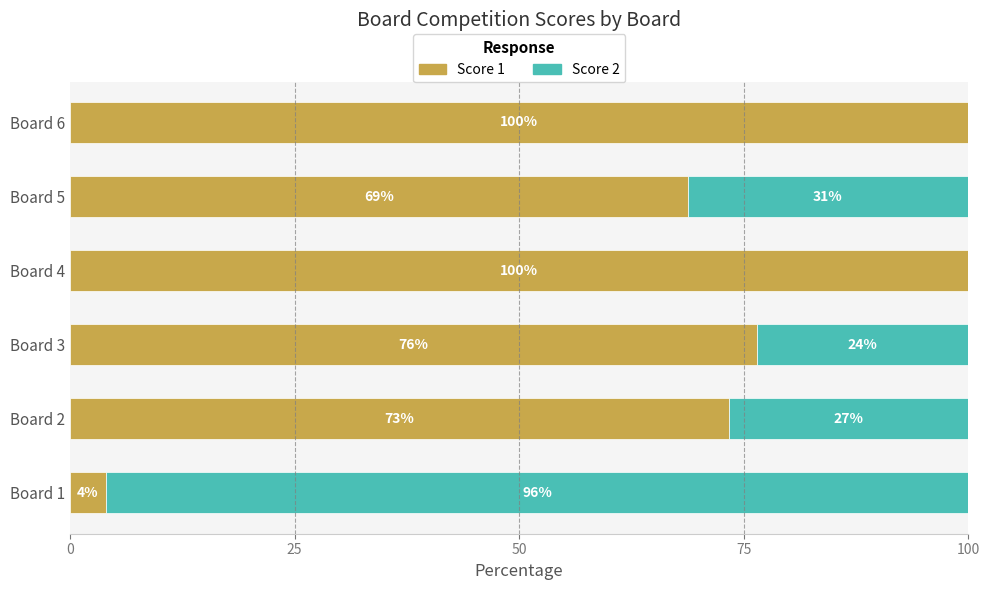

The Score 1 series shows 97.2 at Board 5. True or false?

False